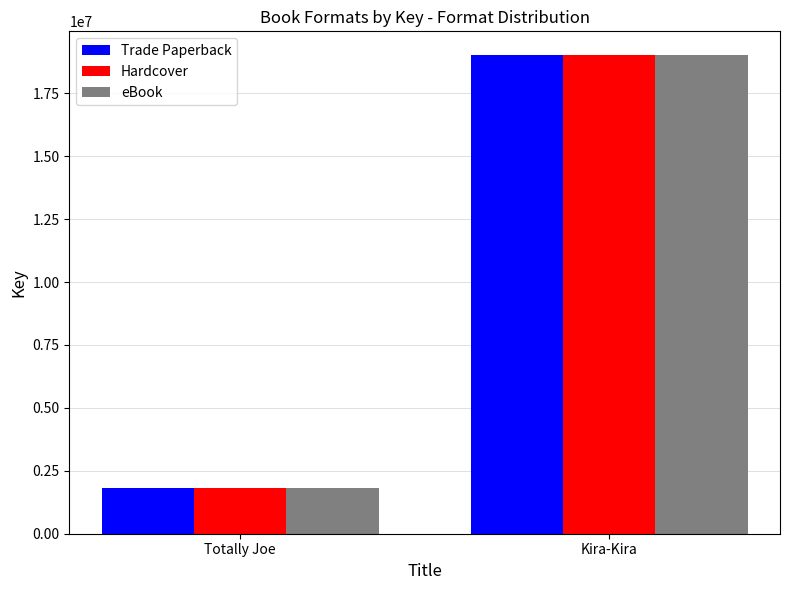

At how many categories does at least one series exceed 8889717?

1